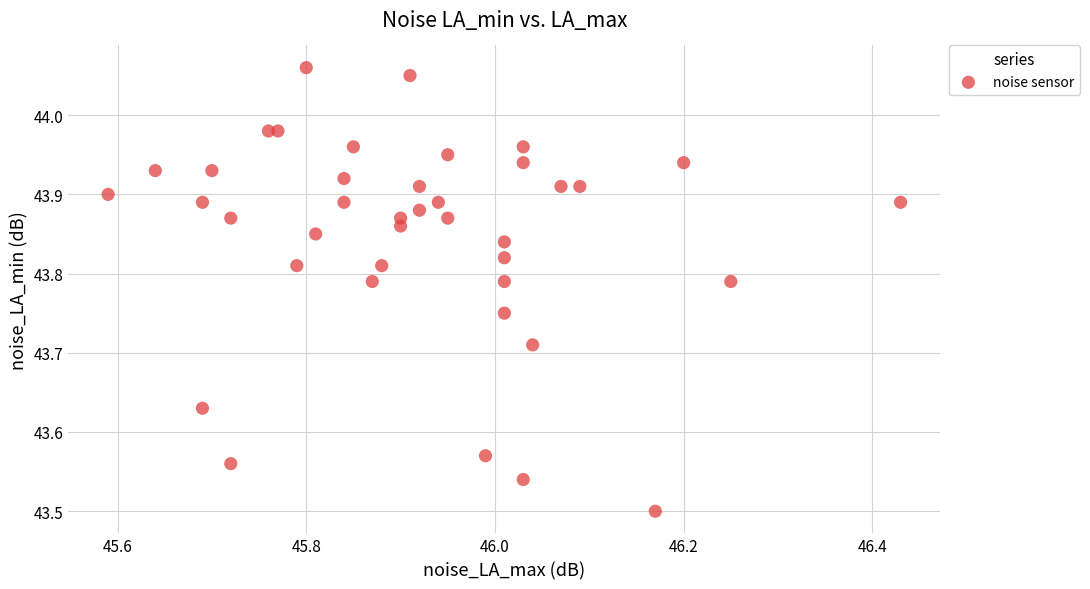

What is the range of X values (max minus min)?

0.8